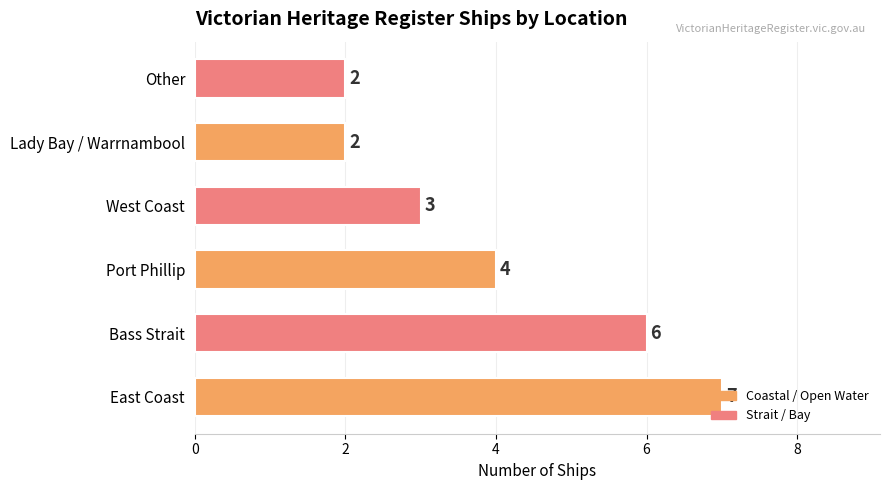

How many bars are there in total?

6